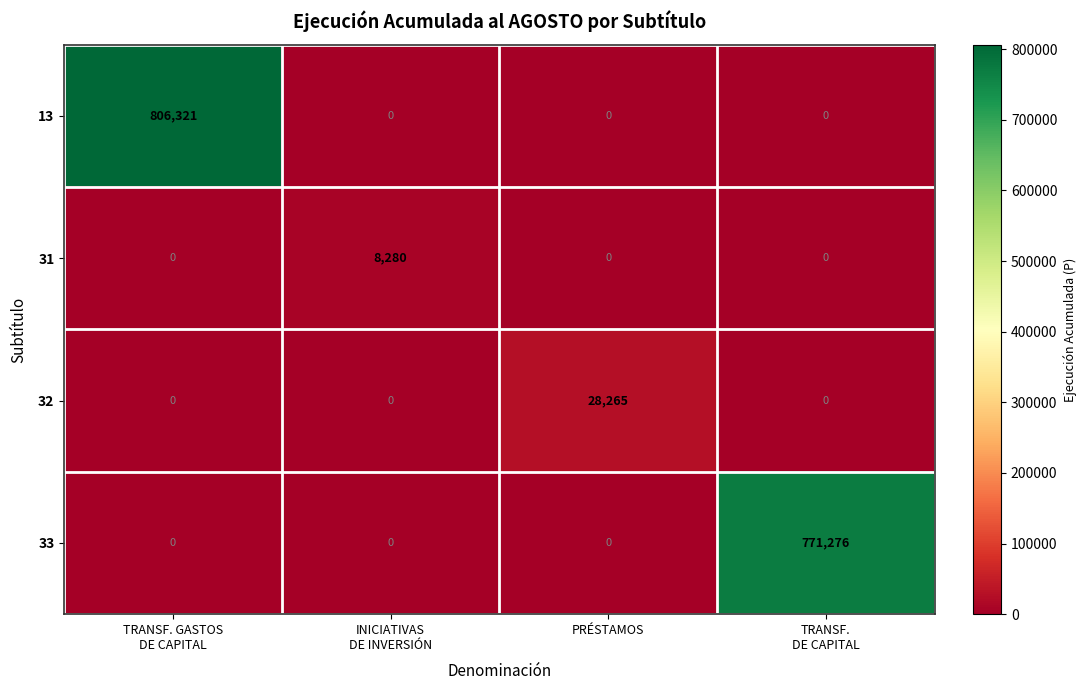

Which series has the widest spread of values?

13